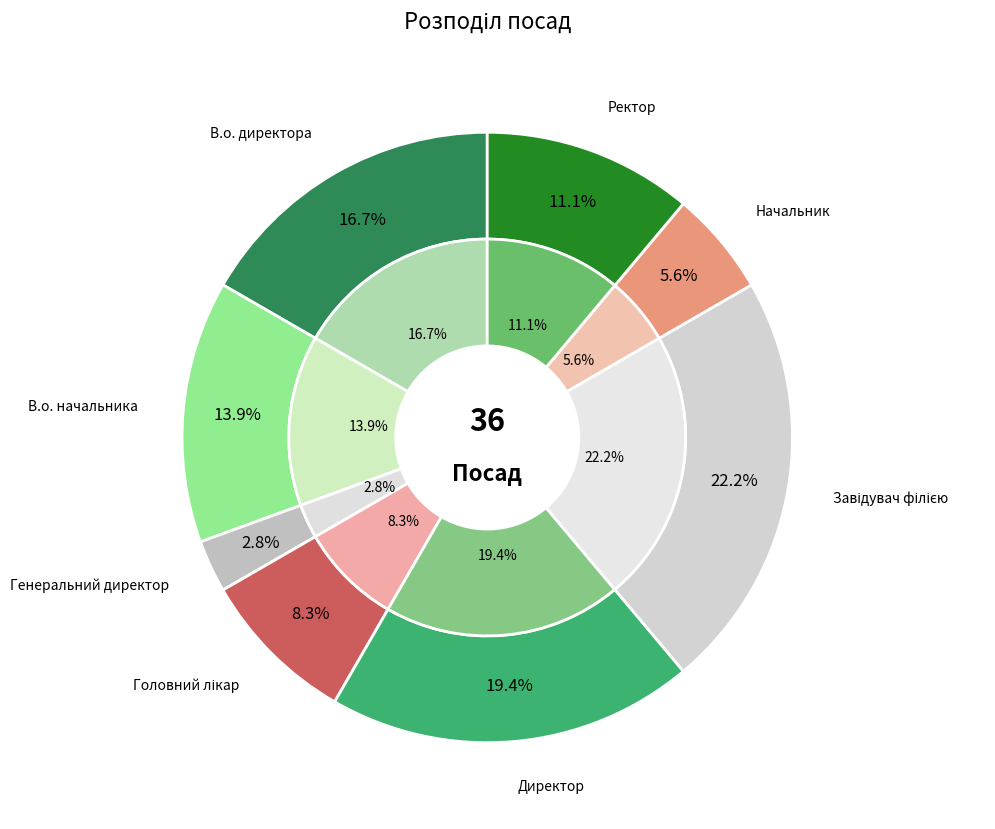

To the nearest percent, what is the difference between the В.о. начальника and Головний лікар slice percentages?

6%